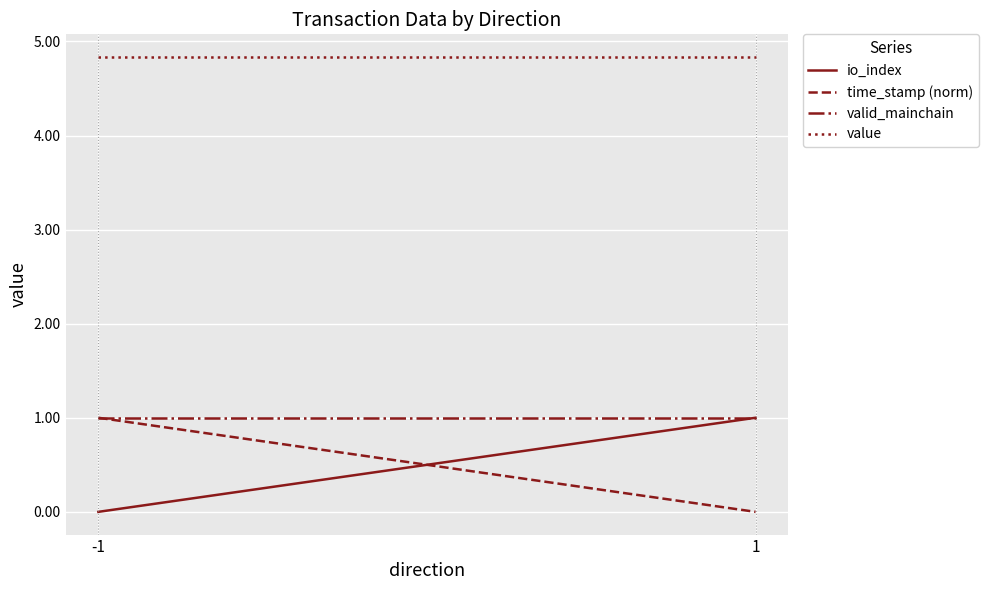

How many categories are shown in the chart?

2